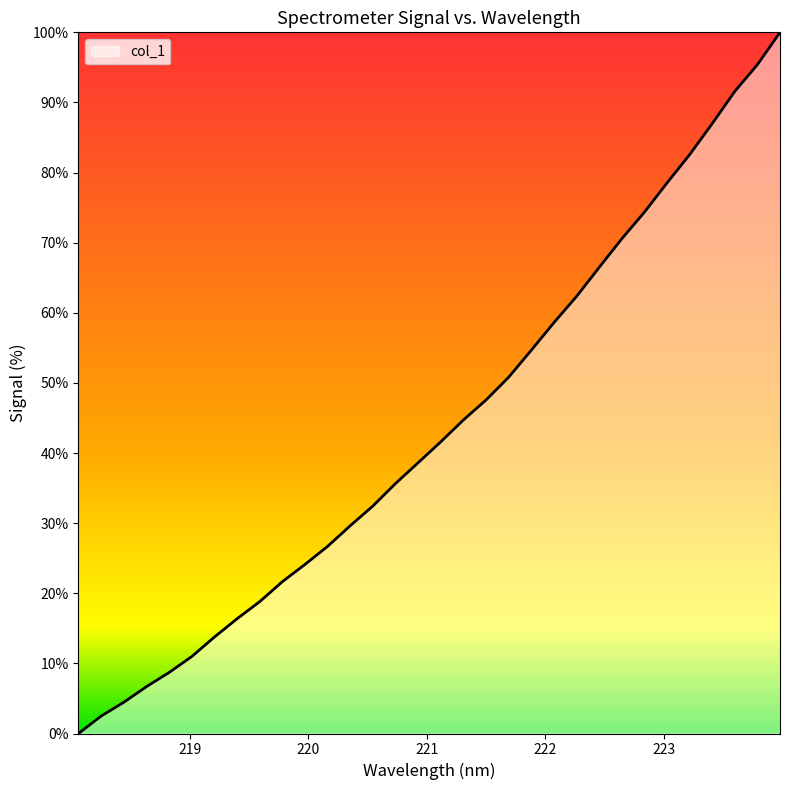

What is the maximum value shown in the chart?

100.0